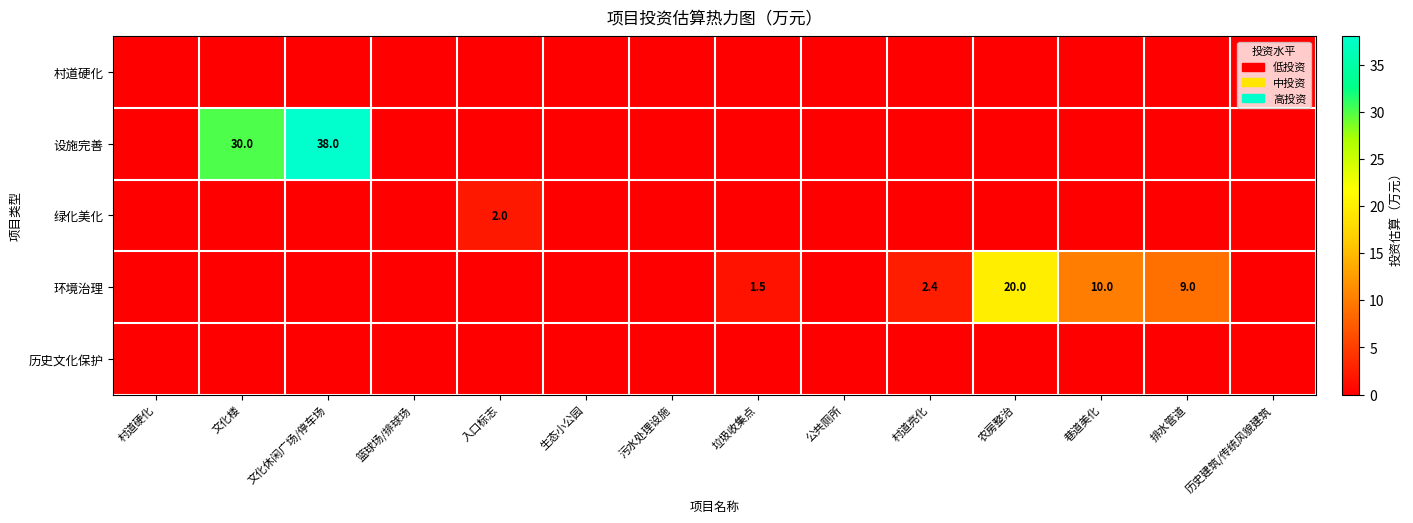

What is the difference between the 环境治理 values at 农房整治 and 村道亮化?

17.6